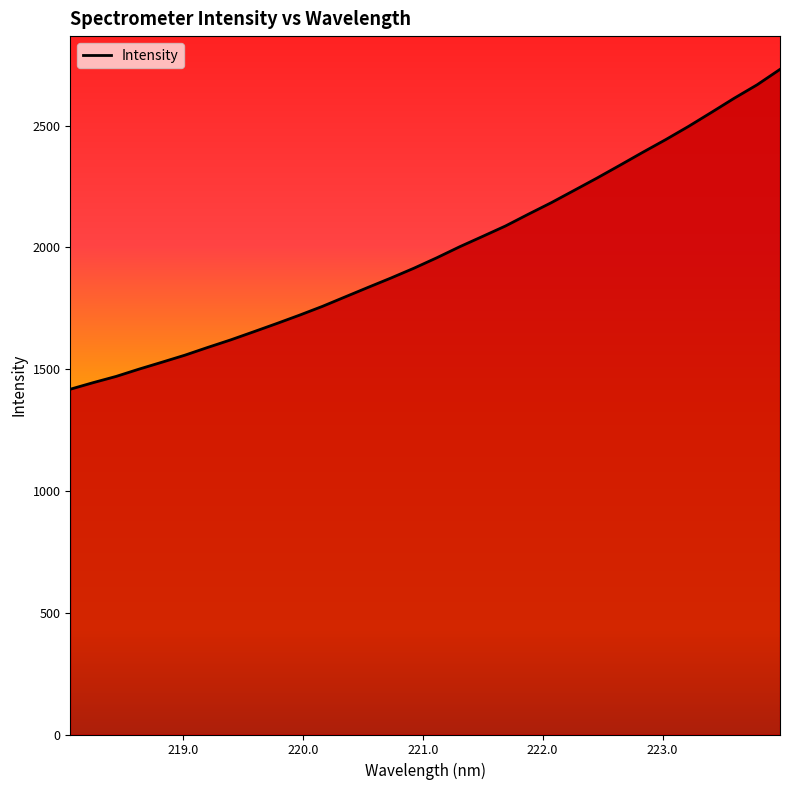

What is the greatest value displayed?

2730.5